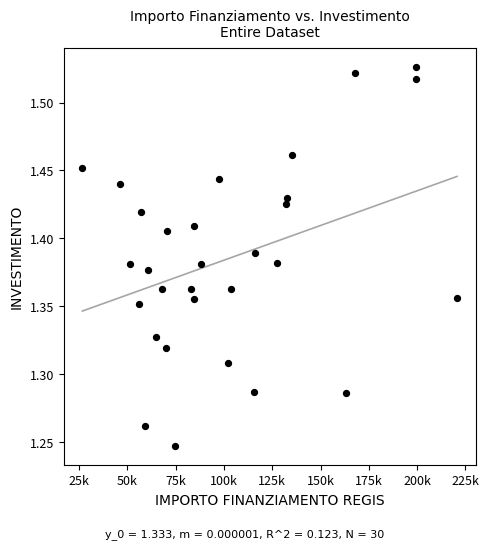

What is the range of X values (max minus min)?

193933.1